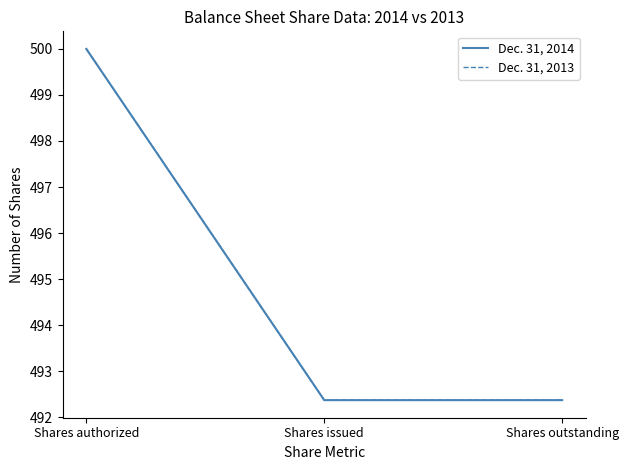

Does the chart display data point markers on the line(s)?

No